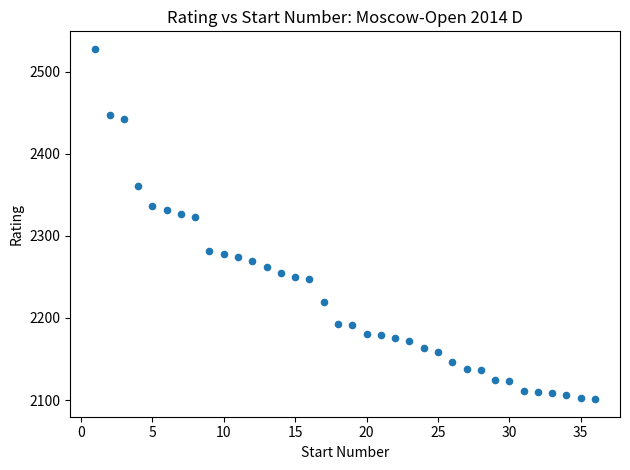

What is the range of Y values (max minus min)?

427